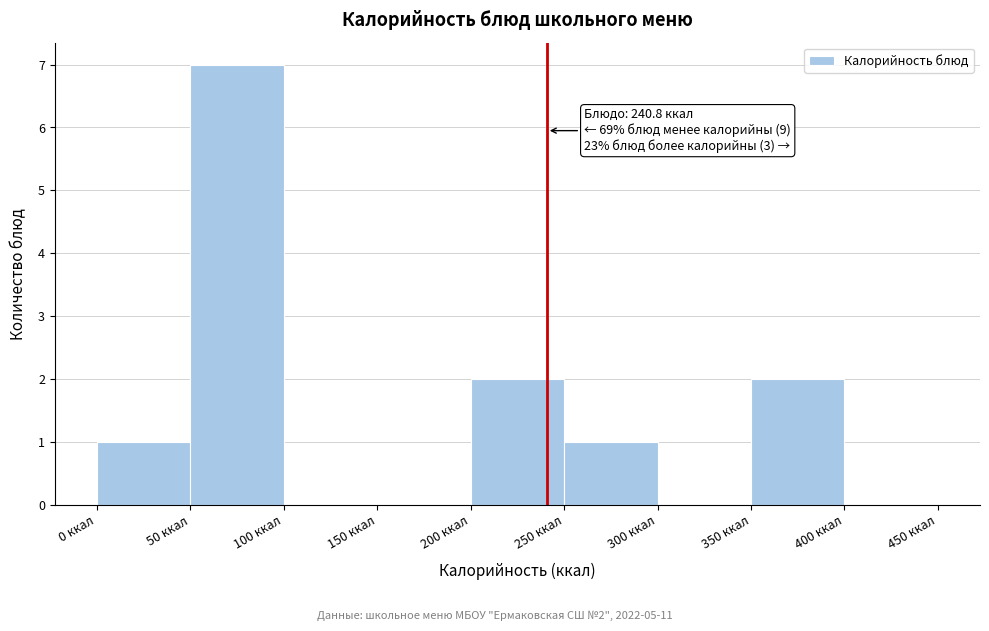

Which range on the x-axis has the tallest bar?

50 to 100